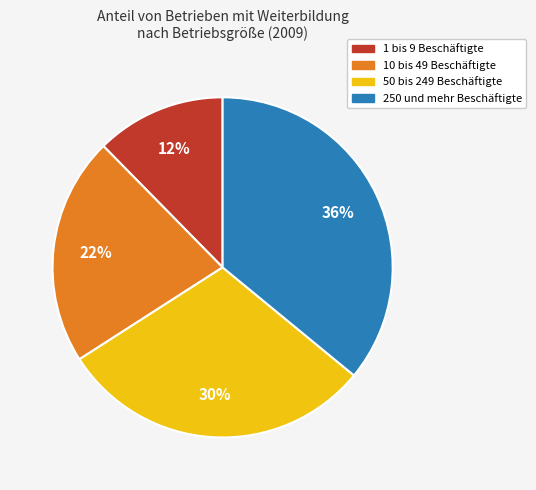

What is the ratio of the value at 10 bis 49 Beschäftigte to the value at 250 und mehr Beschäftigte?

0.6